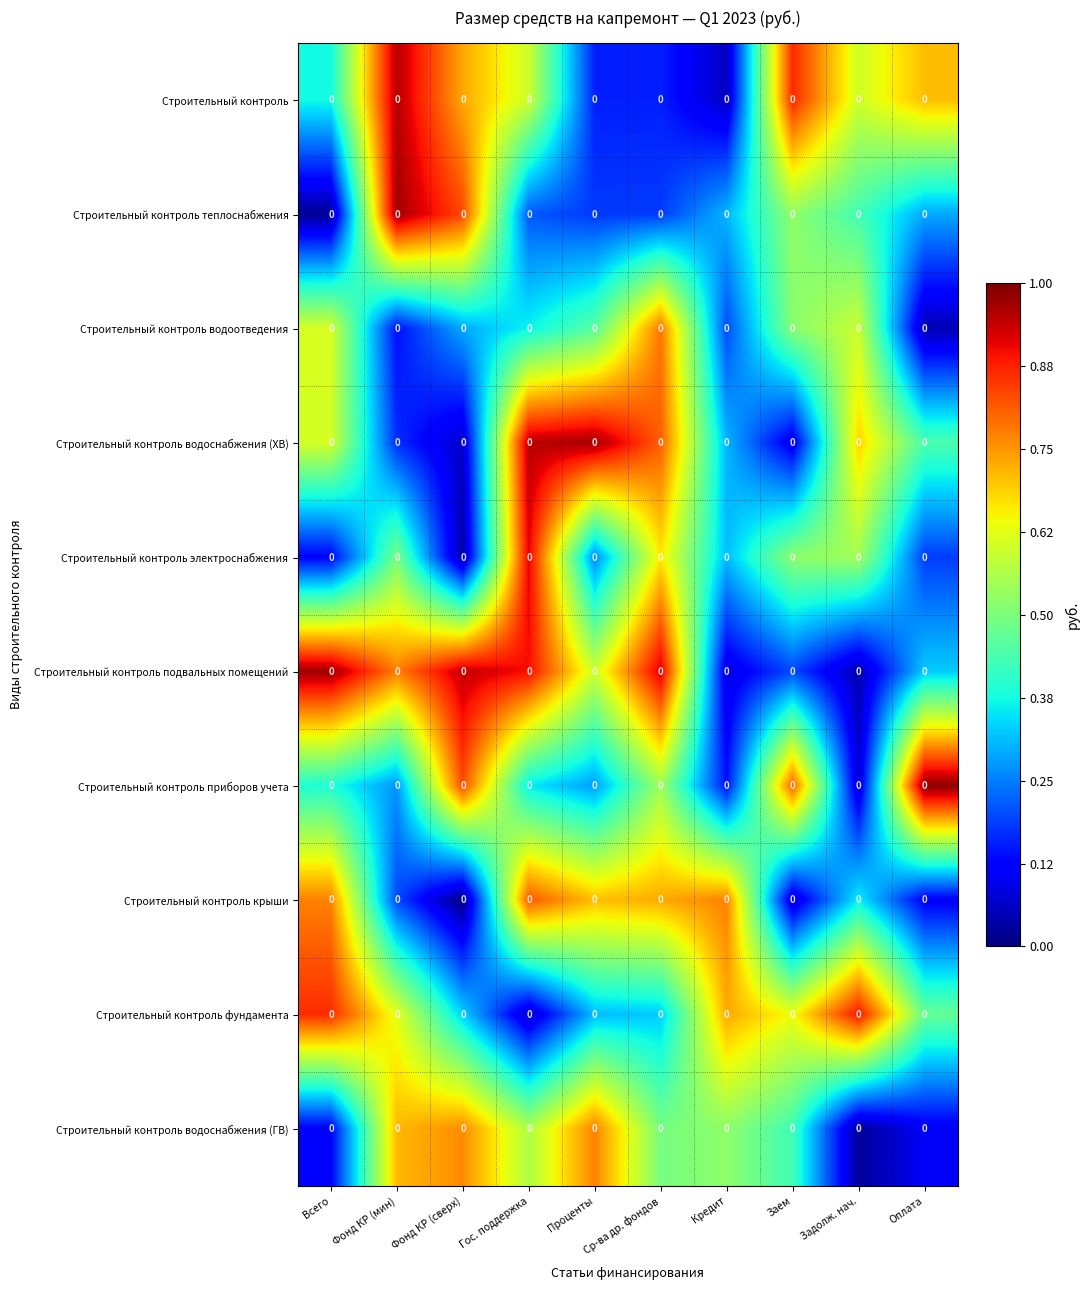

Which has a higher value, Фонд КР (мин) or Задолж. нач.?

Фонд КР (мин)